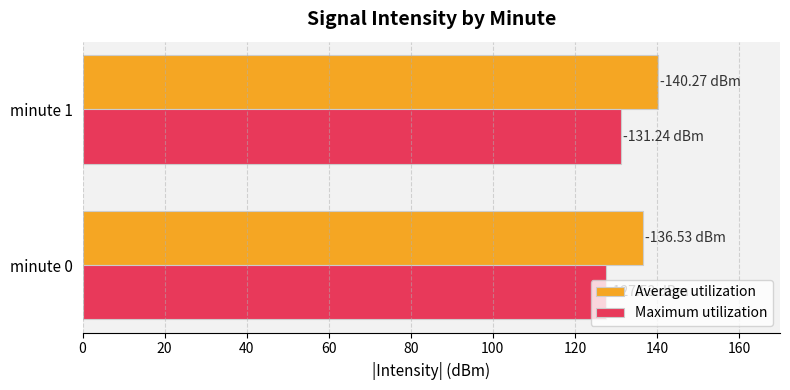

What is the sum of the Average utilization values at minute 1 and minute 0?

276.8